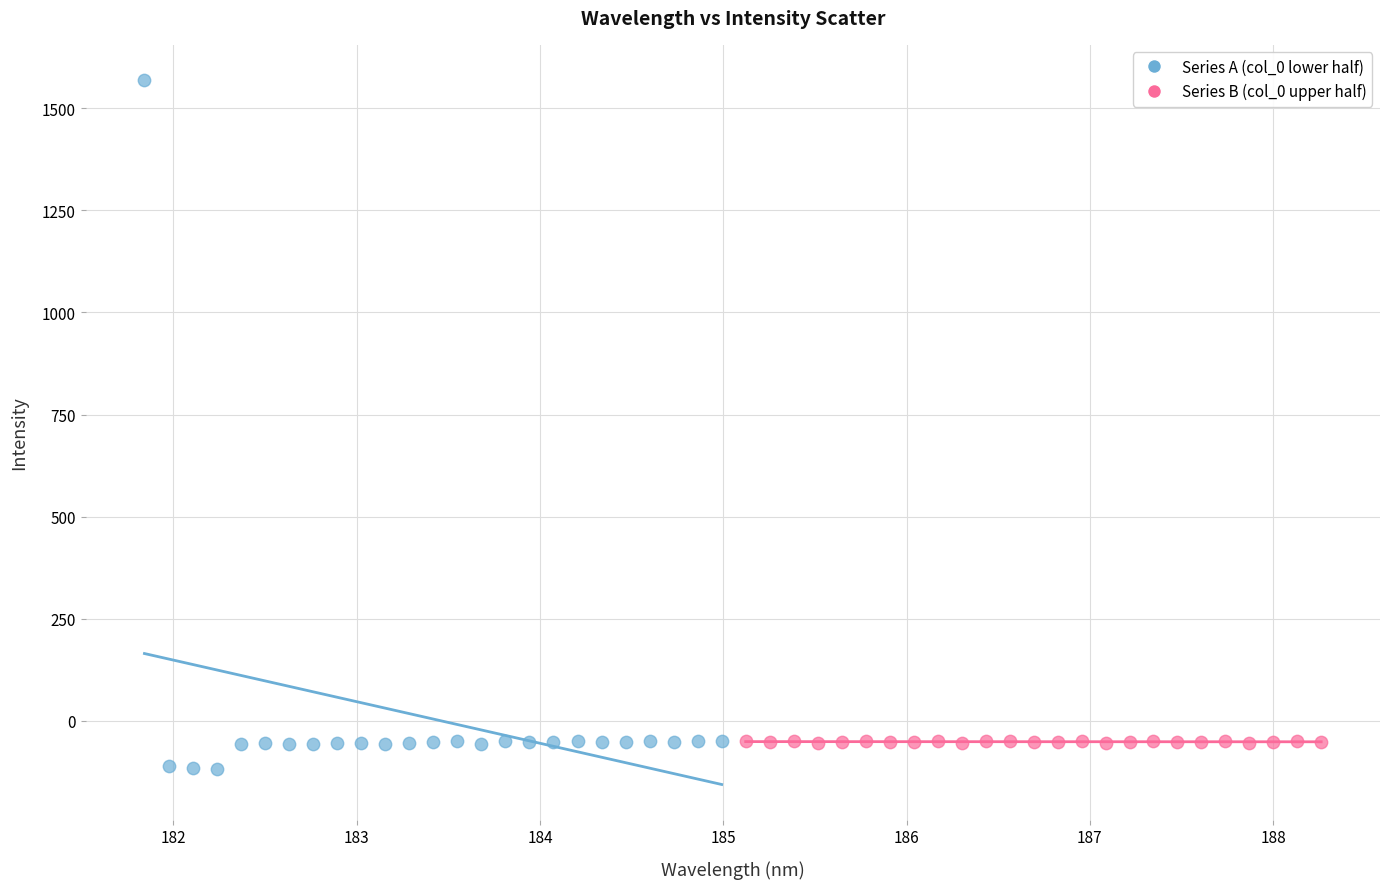

Which series reaches the maximum Y coordinate?

Series A (col_0 lower half)